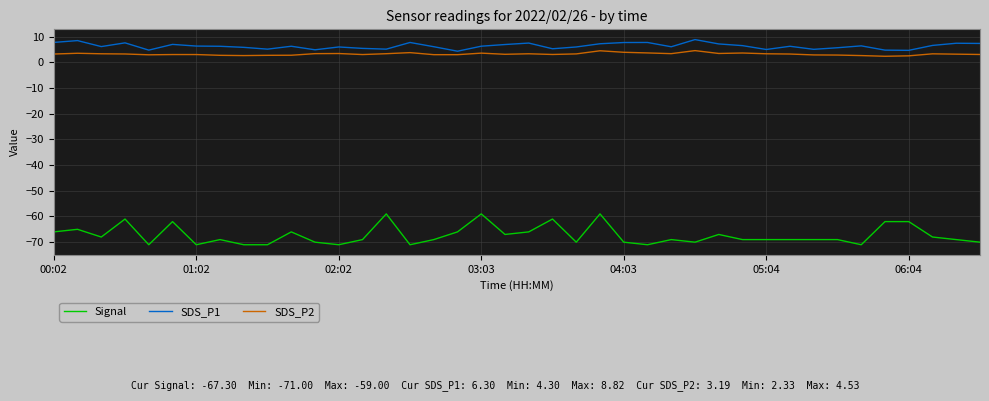

What is the smallest value displayed?

-71.0